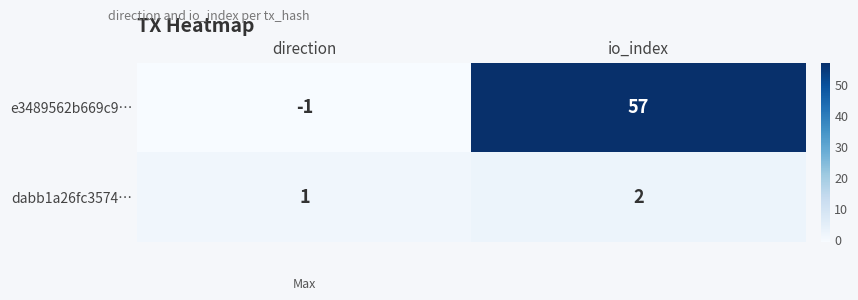

Which label corresponds to the smallest value in the chart?

direction